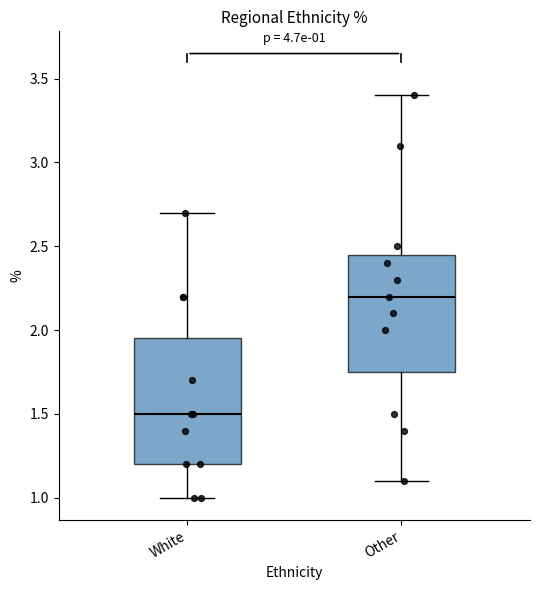

Comparing the boxes themselves (not the whiskers), which one is the tallest?

White